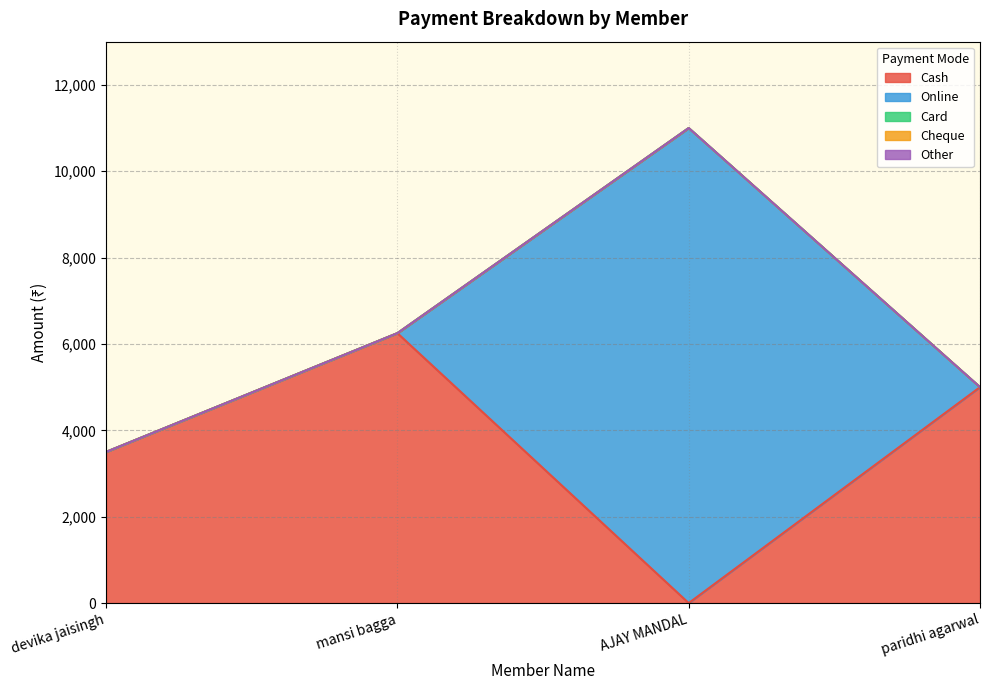

Is the value of Card at mansi bagga greater than the value of Cheque at paridhi agarwal?

No